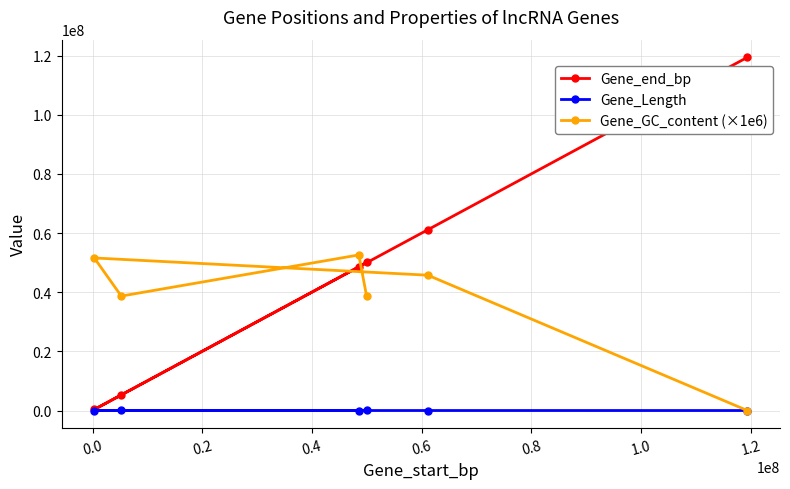

Rank the series by their maximum value, from highest to lowest.

Gene_end_bp, Gene_GC_content (×1e6), Gene_Length